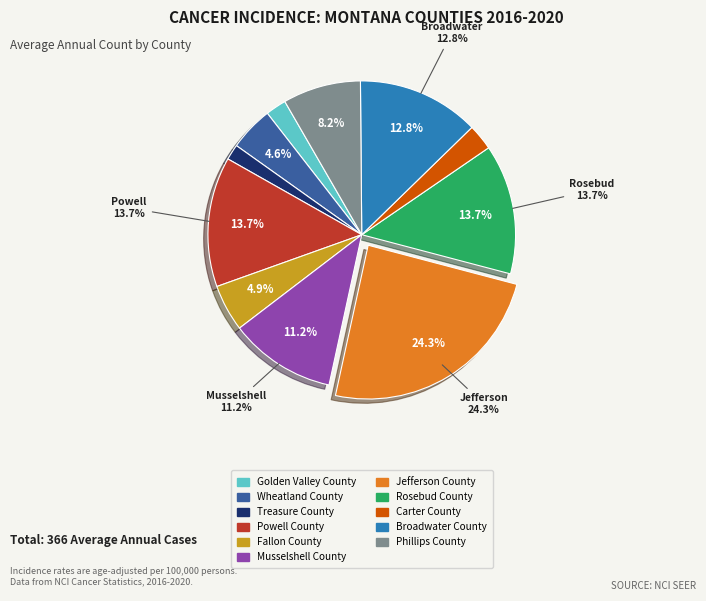

What is the largest slice in the pie chart?

Jefferson County